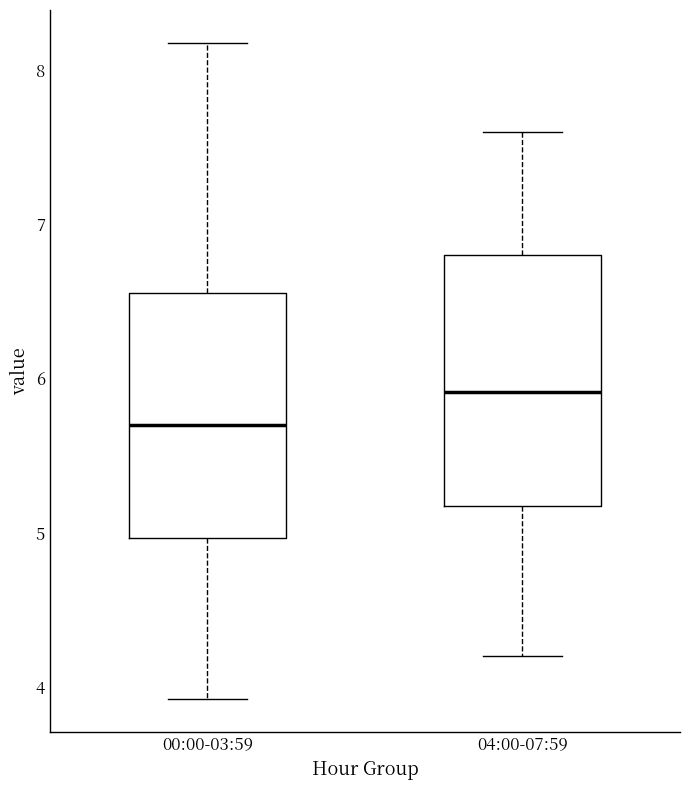

Reading left to right, transcribe this box plot: for each box, give where its median line is, the range the box spans, and where its two whiskers end, as read against the y-axis. The values are not printed on the chart, so give them approximately, as read against the axis.

00:00-03:59: median 5.7, box 5.0 to 6.6, whiskers 3.9 to 8.2
04:00-07:59: median 5.9, box 5.2 to 6.8, whiskers 4.2 to 7.6